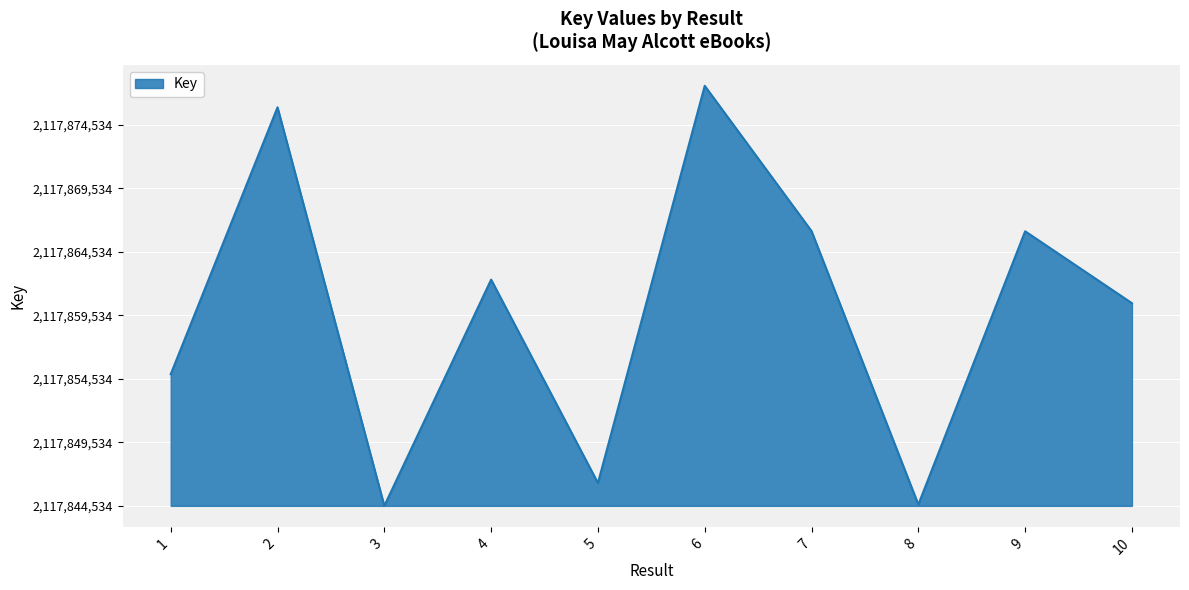

Does the chart display data point markers on the line(s)?

No